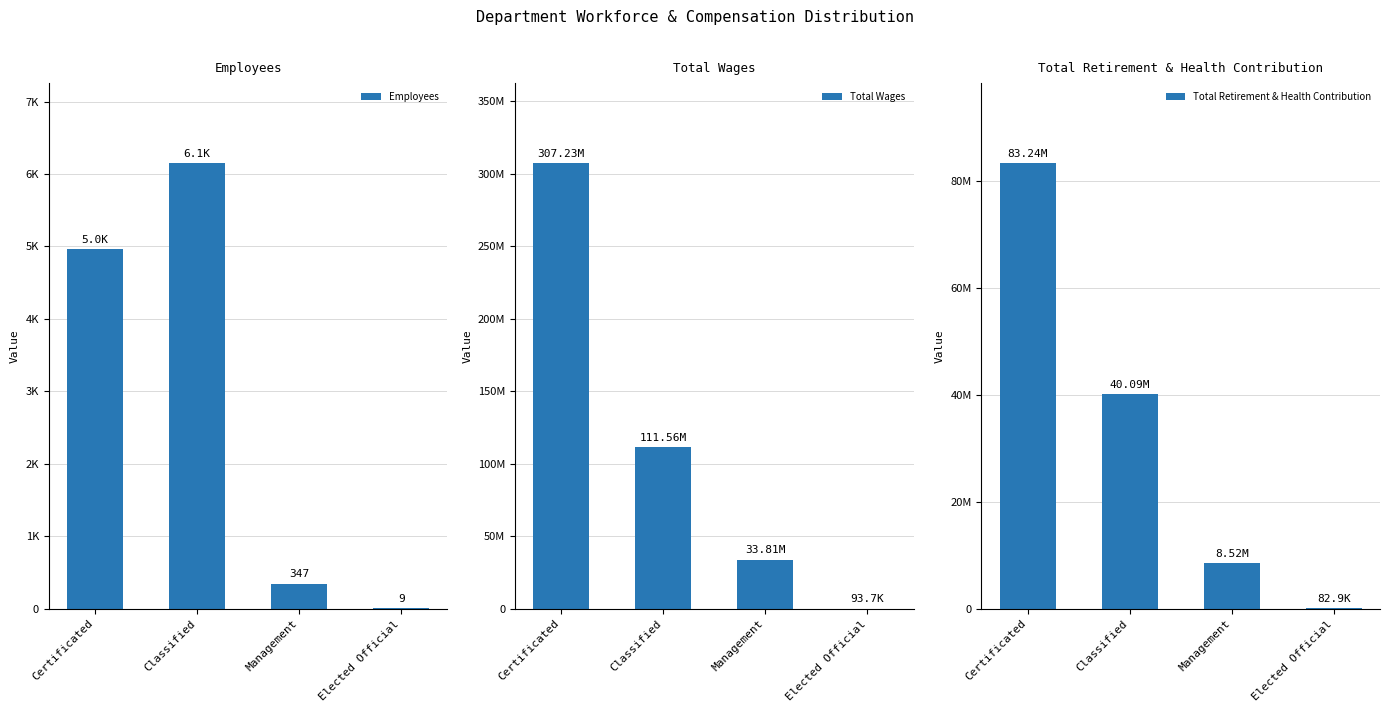

How many data points does each series have?

4